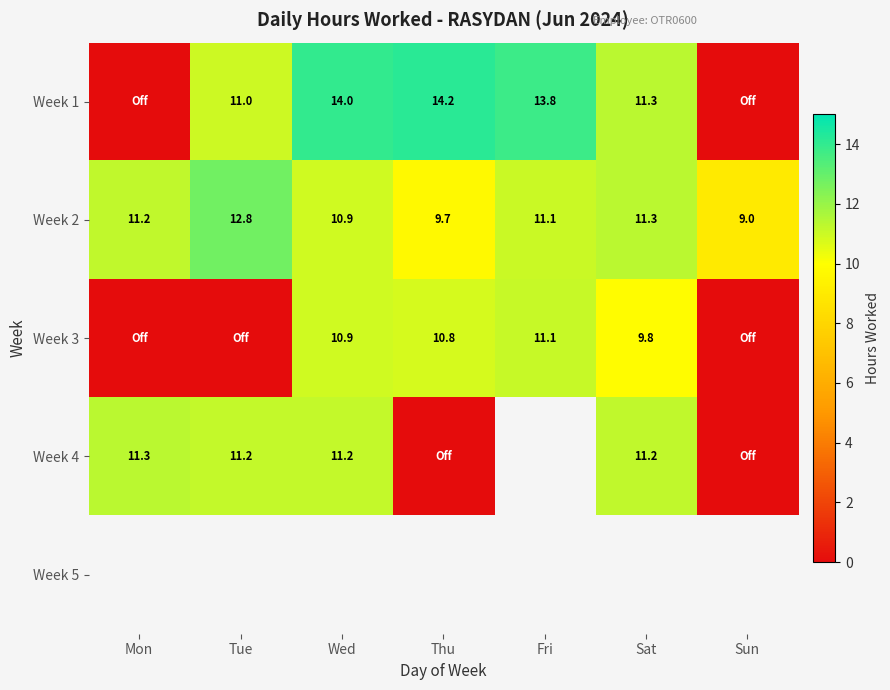

Which label corresponds to the smallest value in the chart?

Mon